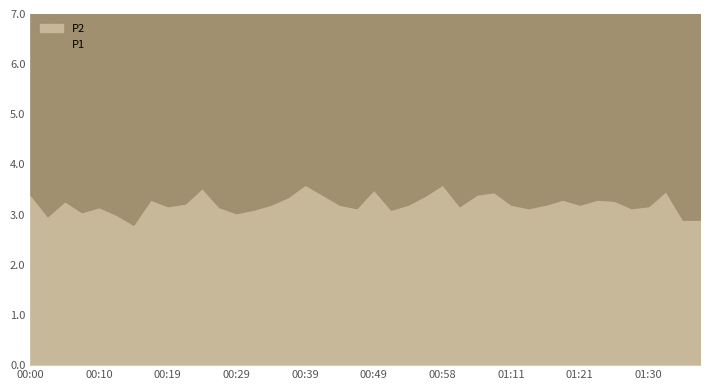

True or false: P2 and P1 cross at least once.

False